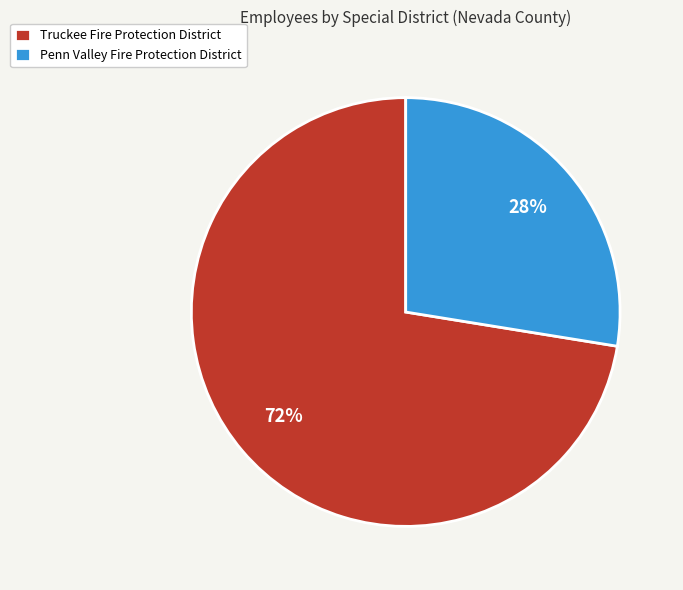

To the nearest percent, what is the combined percentage of Truckee Fire Protection District and Penn Valley Fire Protection District?

100%